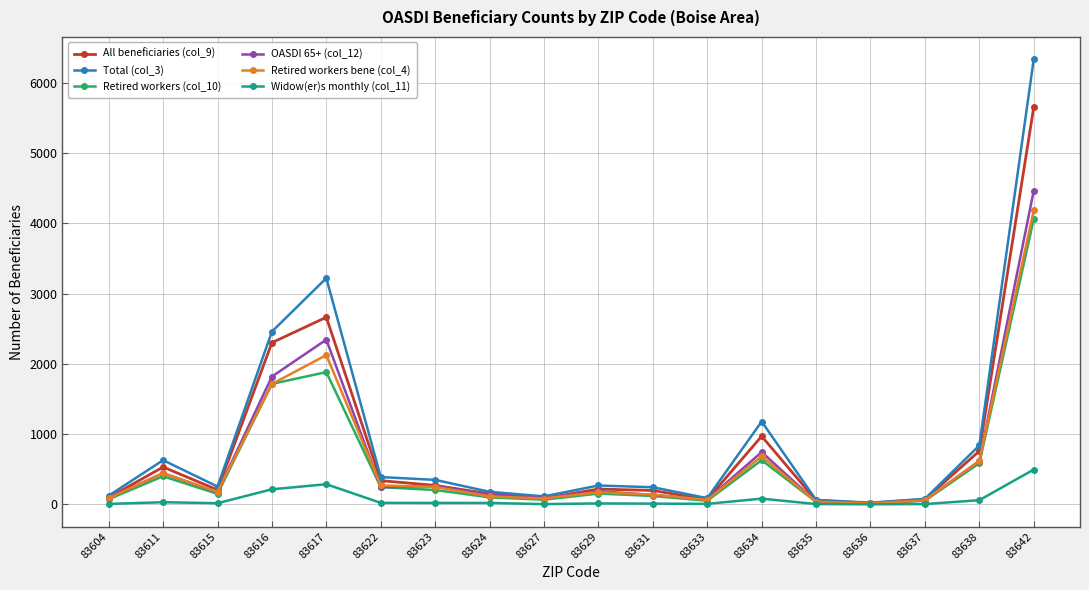

What is the maximum value shown in the chart?

6335